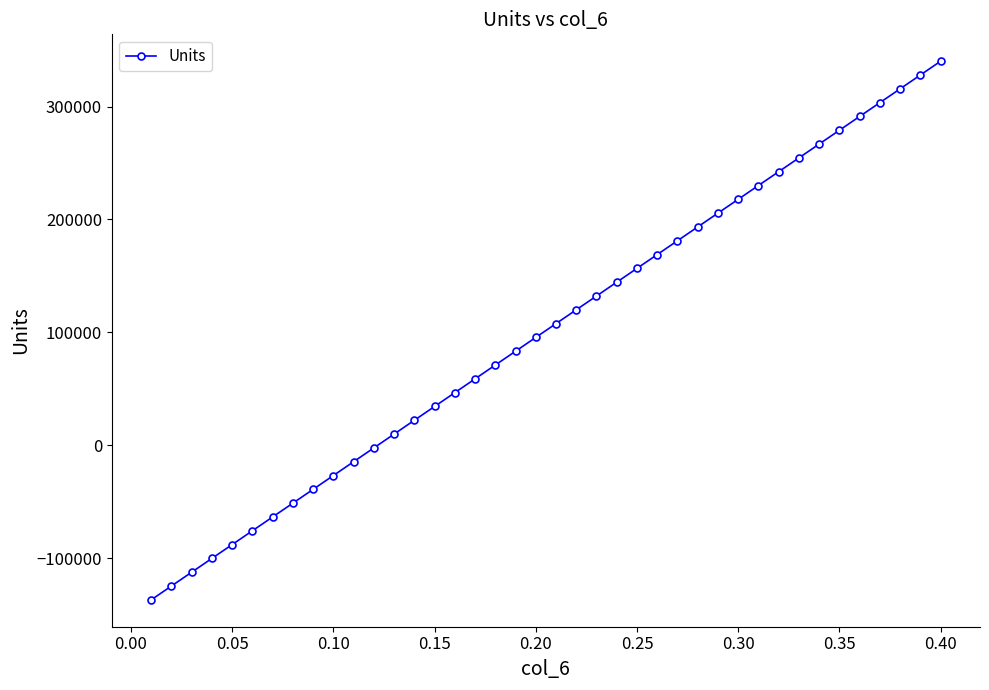

Does the chart display data point markers on the line(s)?

Yes